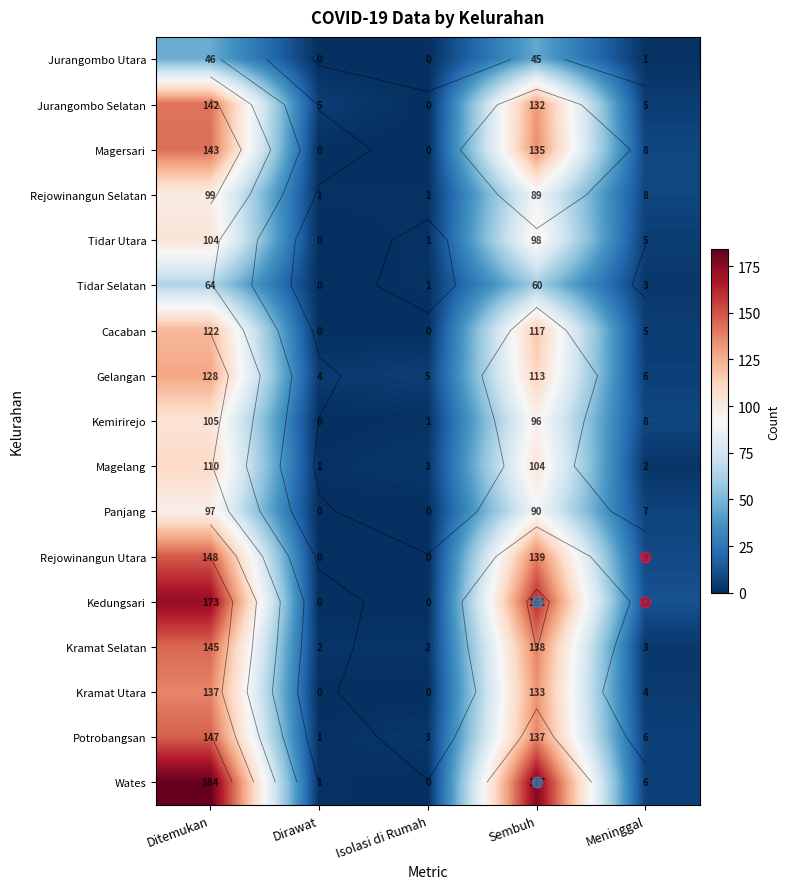

The value of Rejowinangun Utara at Sembuh is 139. True or false?

True